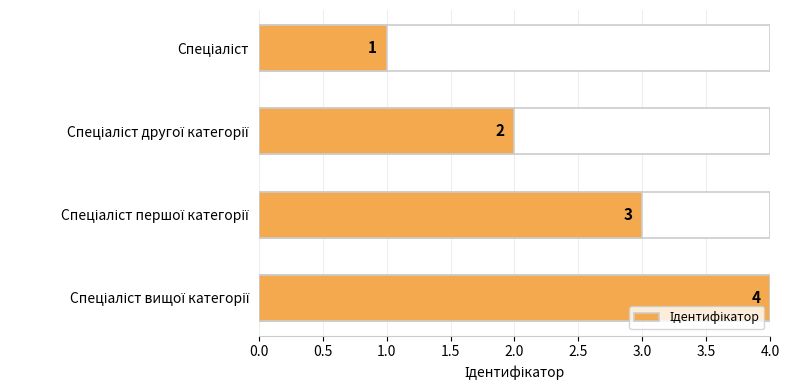

What is the sum of all values?

10